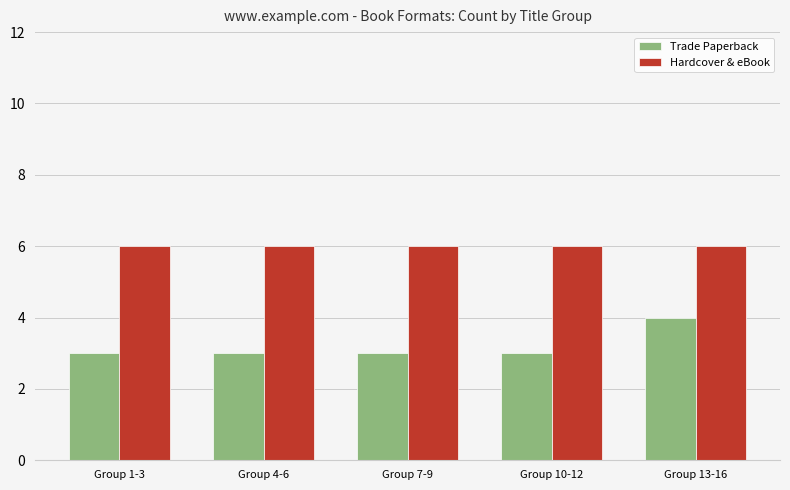

Reading right to left, what are all the values shown in this chart?

Trade Paperback: Group 13-16=4	Group 10-12=3	Group 7-9=3	Group 4-6=3	Group 1-3=3
Hardcover & eBook: Group 13-16=6	Group 10-12=6	Group 7-9=6	Group 4-6=6	Group 1-3=6